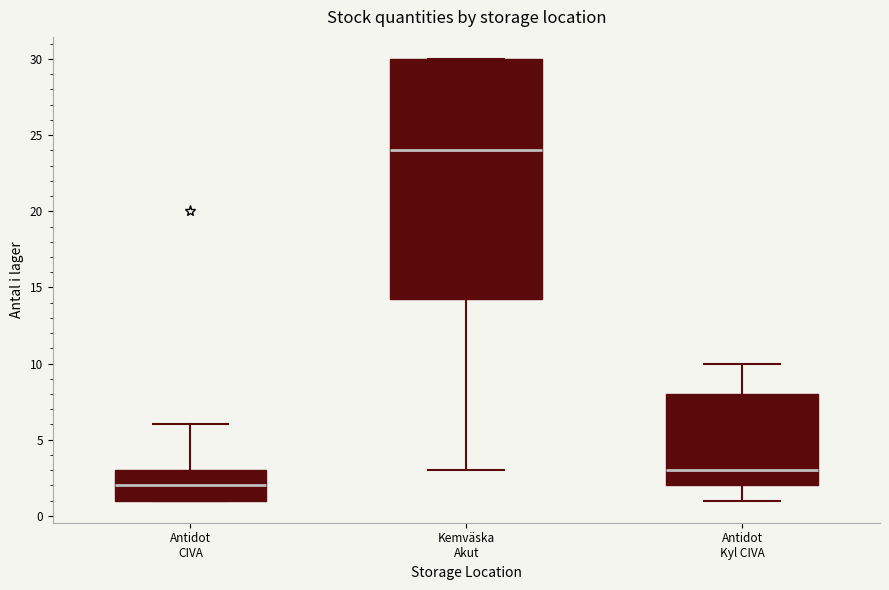

Reading left to right, transcribe this box plot: for each box, give where its median line is, the range the box spans, and where its two whiskers end, as read against the y-axis. The values are not printed on the chart, so give them approximately, as read against the axis.

Antidot CIVA: median 2.0, box 1.0 to 3.0, whiskers 1.0 to 6.0
Kemväska Akut: median 24.0, box 14.5 to 30.0, whiskers 3.0 to 30.0
Antidot Kyl CIVA: median 3.0, box 2.0 to 8.0, whiskers 1.0 to 10.0